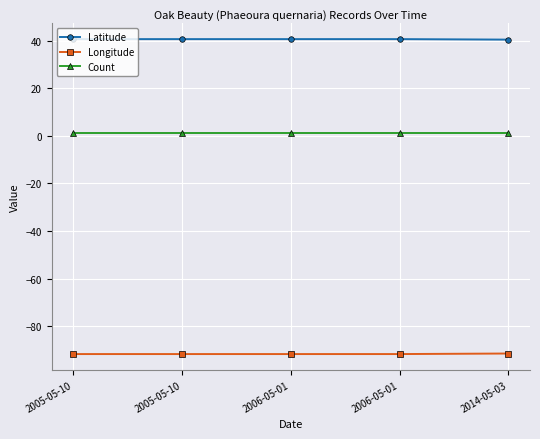

Reading left to right, list all the values displayed in this chart.

Latitude: 2005-05-10=40.6	2005-05-10=40.6	2006-05-01=40.6	2006-05-01=40.6	2014-05-03=40.4
Longitude: 2005-05-10=-91.7	2005-05-10=-91.7	2006-05-01=-91.7	2006-05-01=-91.7	2014-05-03=-91.5
Count: 2005-05-10=1.0	2005-05-10=1.0	2006-05-01=1.0	2006-05-01=1.0	2014-05-03=1.0